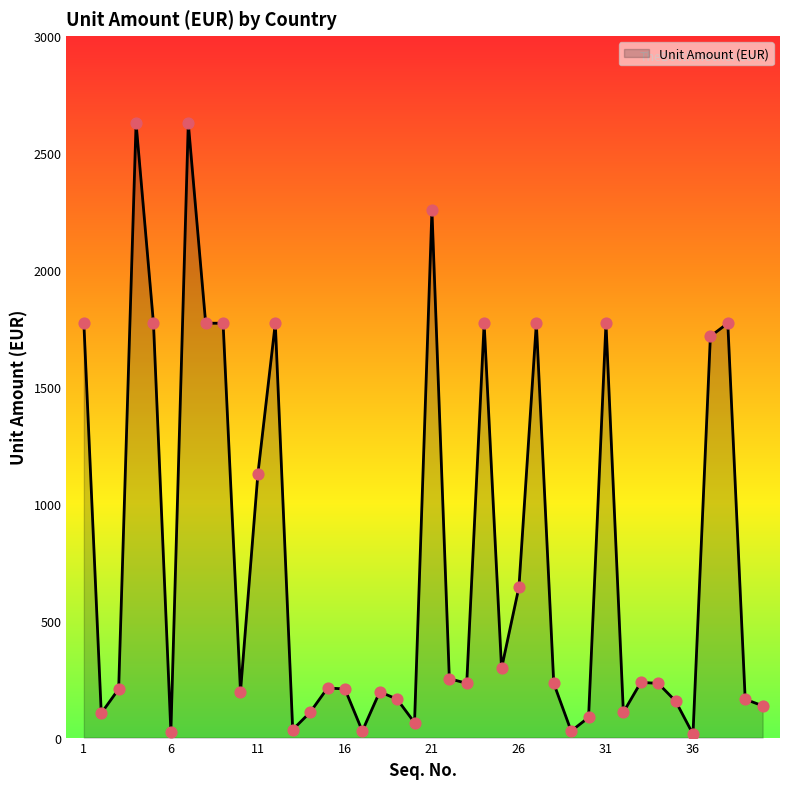

What is the greatest value displayed?

2628